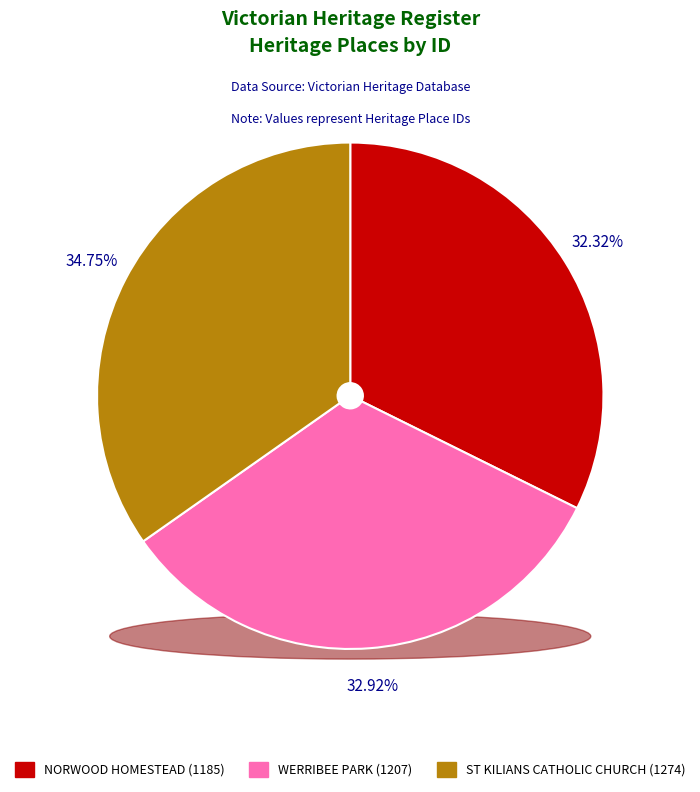

Does NORWOOD HOMESTEAD represent more than half of the total?

No